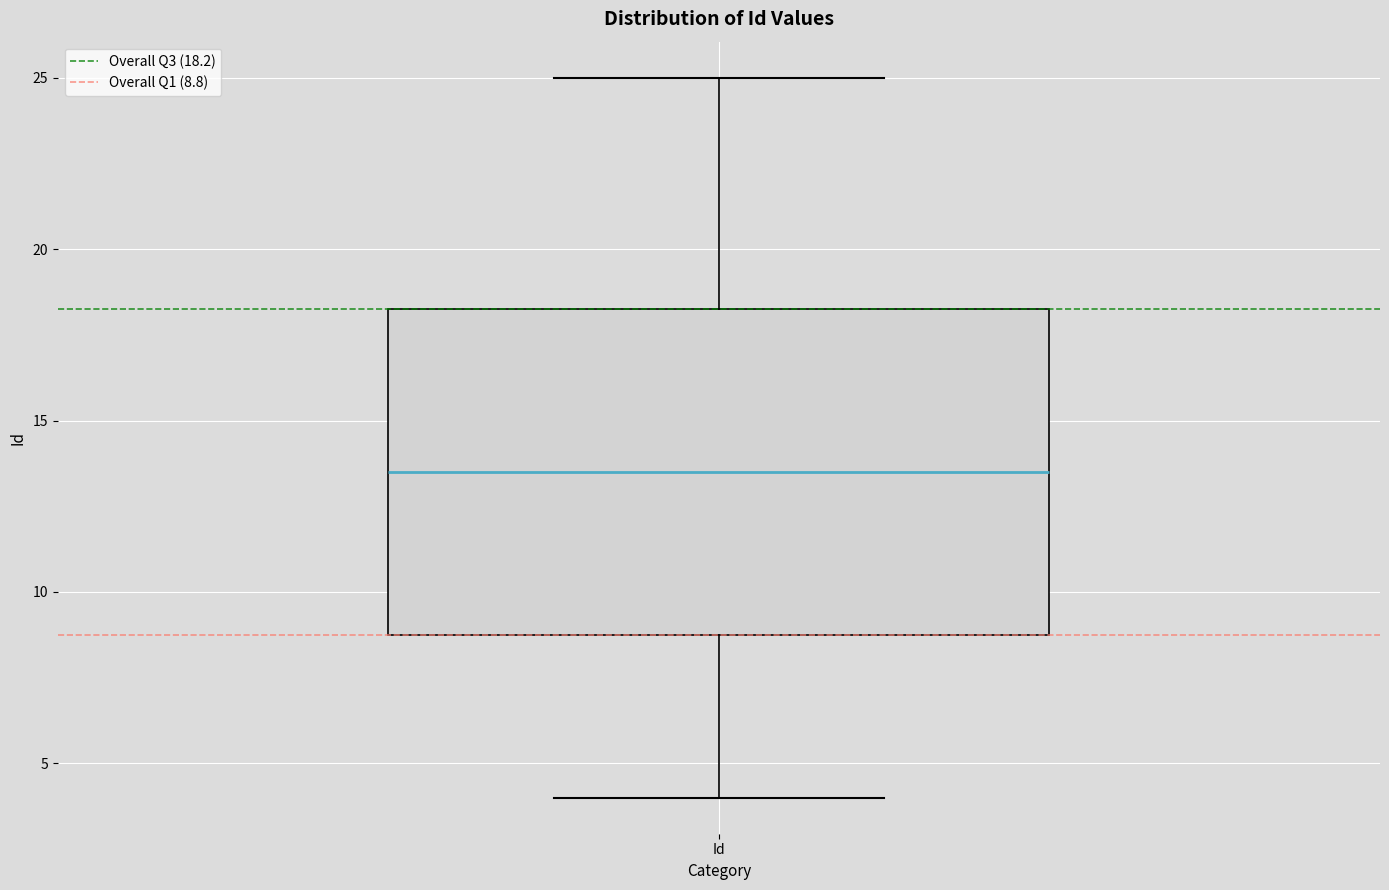

Transcribe this box plot: give where the median line is, the range the box spans, and where the two whiskers end, as read against the y-axis. The values are not printed on the chart, so give them approximately, as read against the axis.

median 13.5, box 9.0 to 18.5, whiskers 4.0 to 25.0